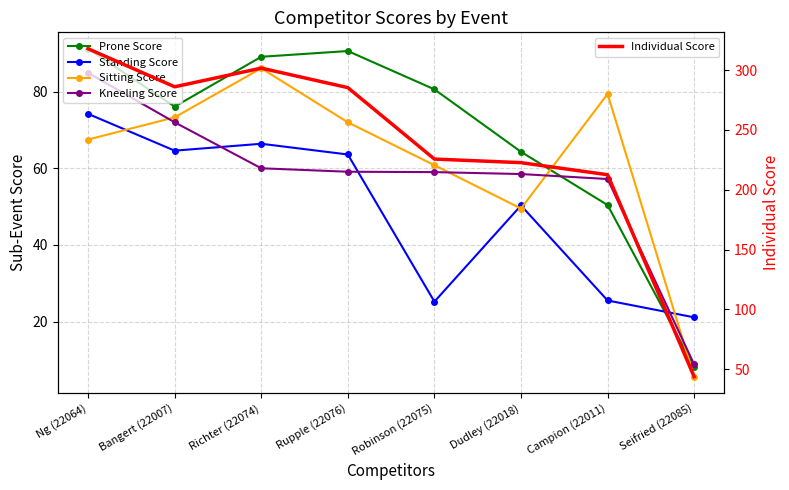

What is the highest value of the Individual Score series?

317.8